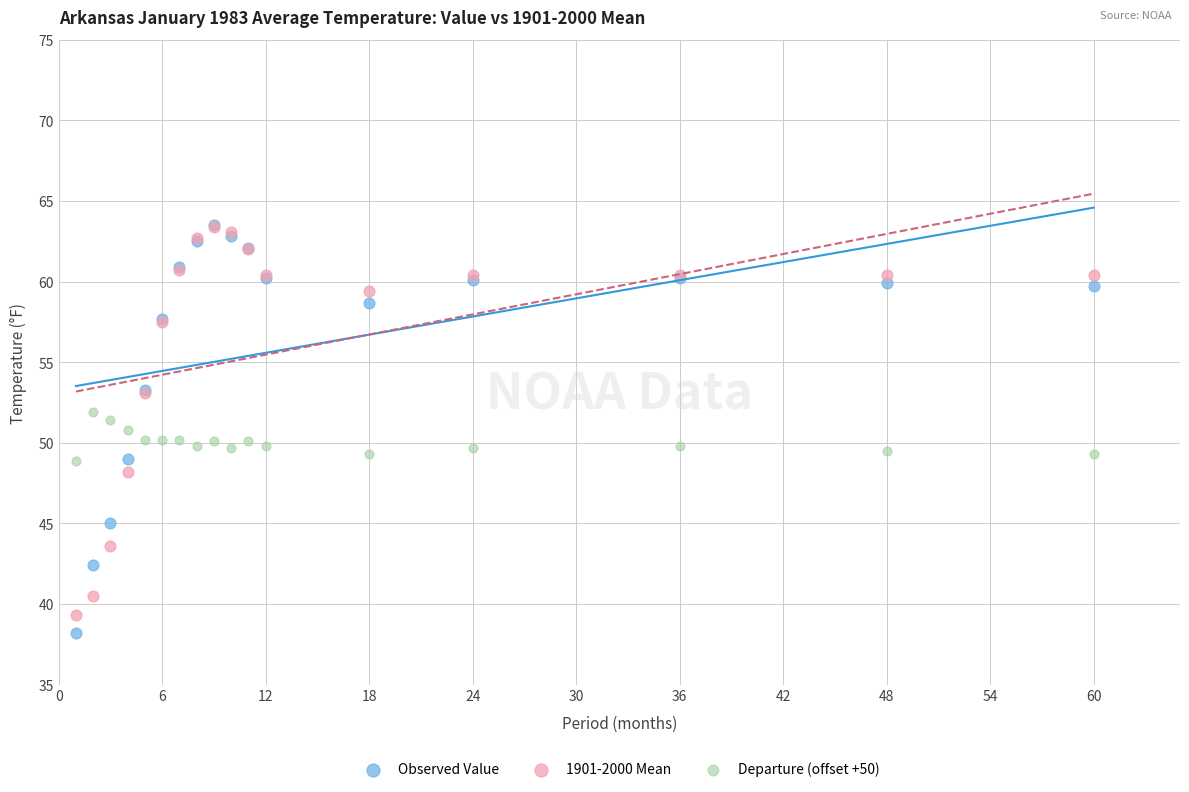

What are all the series names shown in the legend?

Observed Value, 1901-2000 Mean, Departure (offset +50)